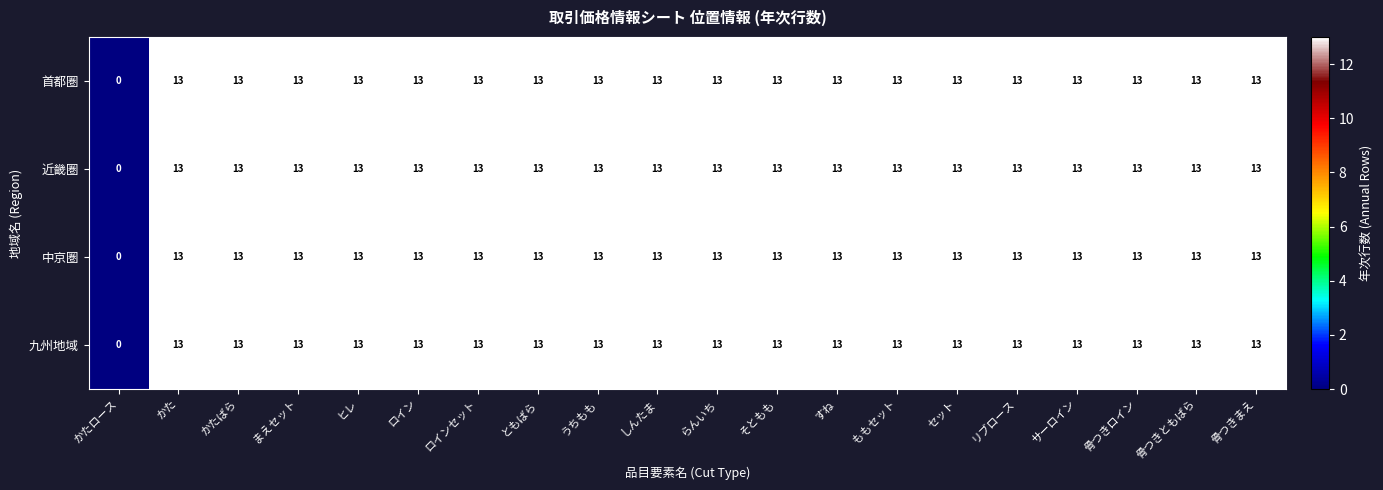

How many categories are shown in the chart?

20